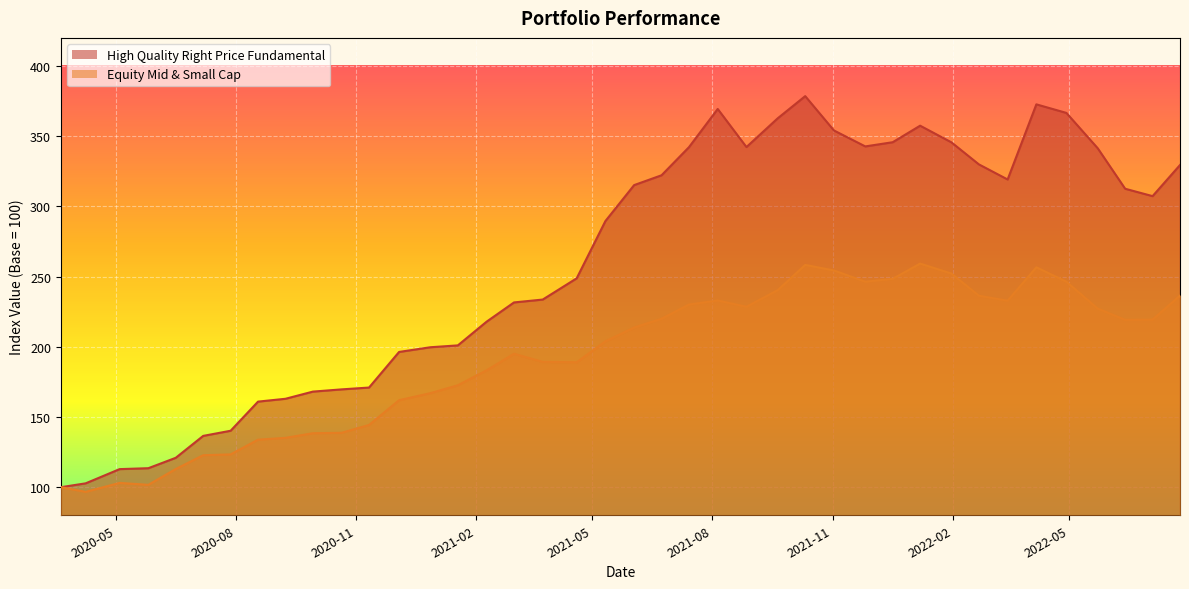

What are all the series names shown in the legend?

High Quality Right Price Fundamental, Equity Mid & Small Cap